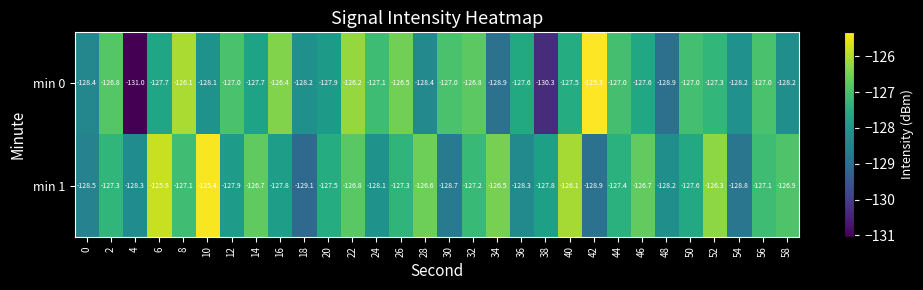

List the series in order of their peak value, lowest first.

min 1, min 0